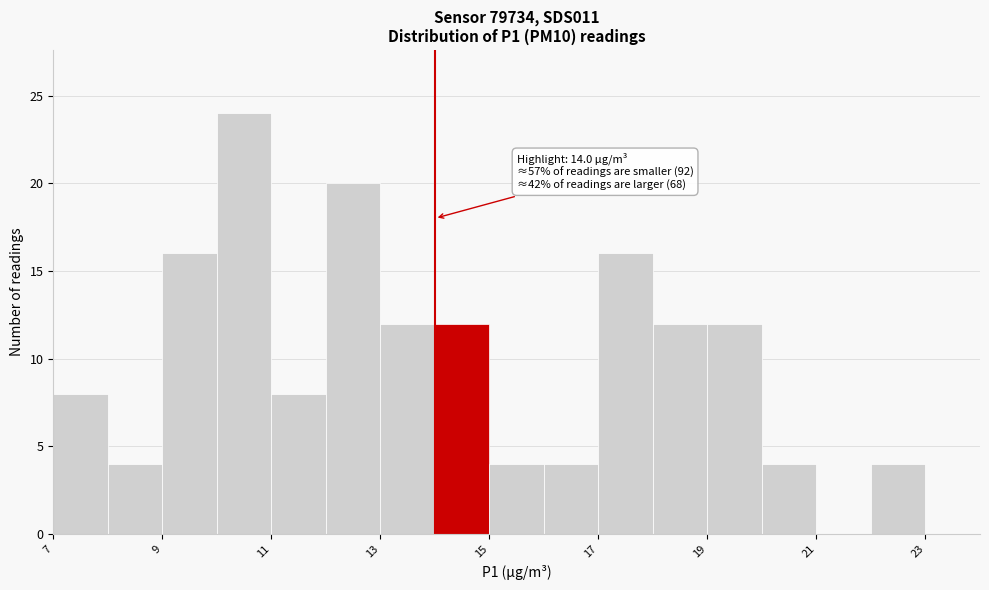

Over which range of the x-axis is the bar tallest?

10 to 11